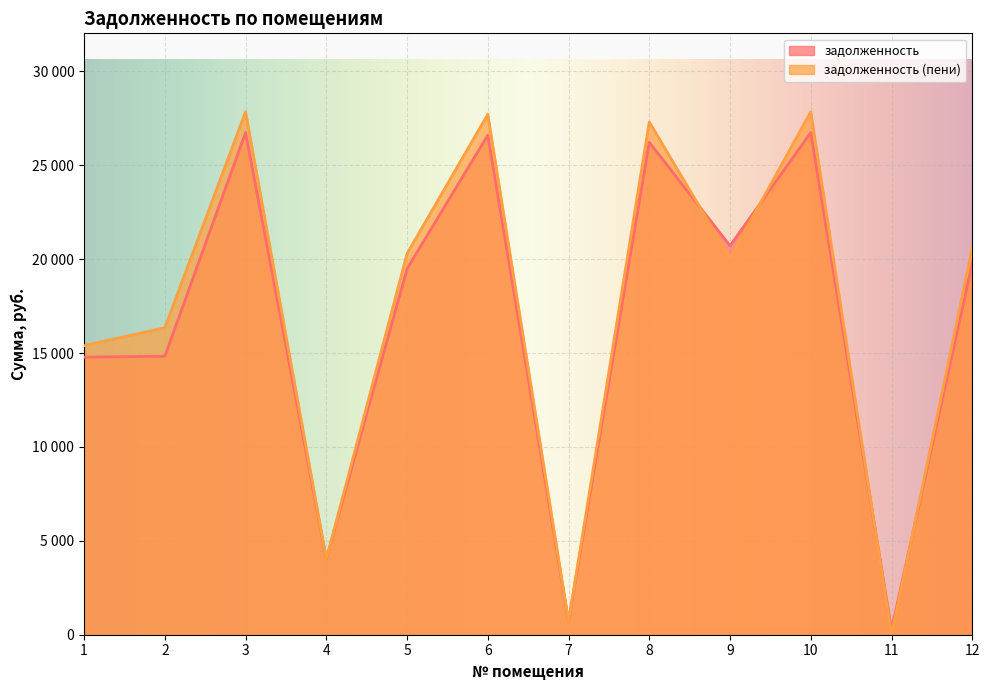

Where is the first local maximum for задолженность (пени)?

3